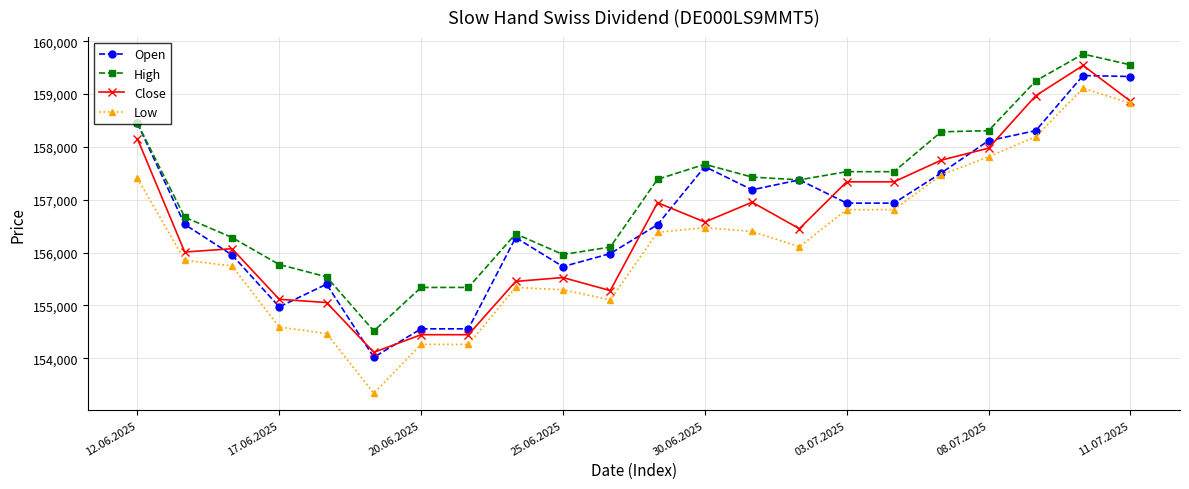

What is the value of the Open point at the 15th from the left?

157376